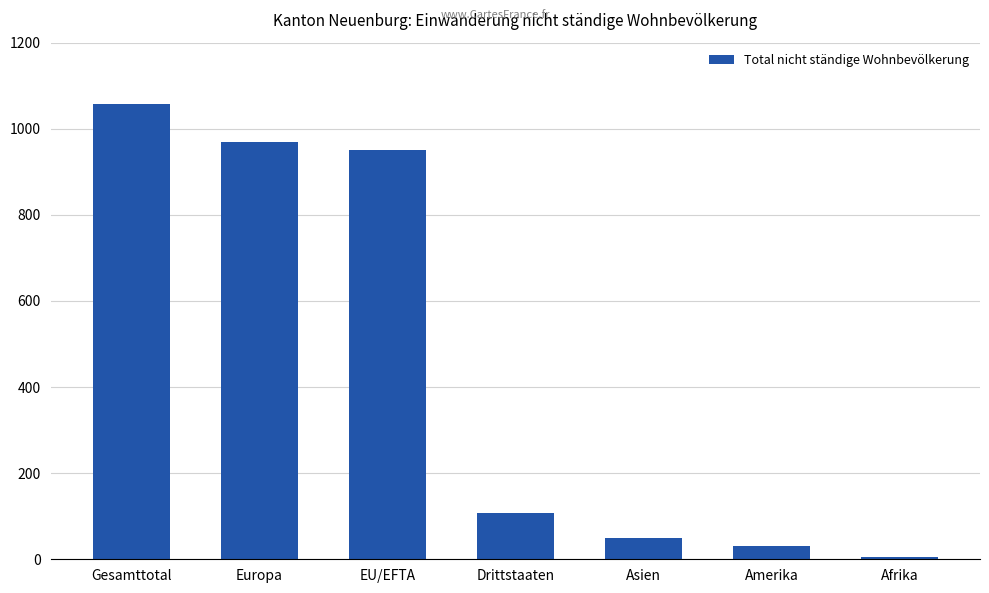

Between Amerika and Gesamttotal, which is larger?

Gesamttotal